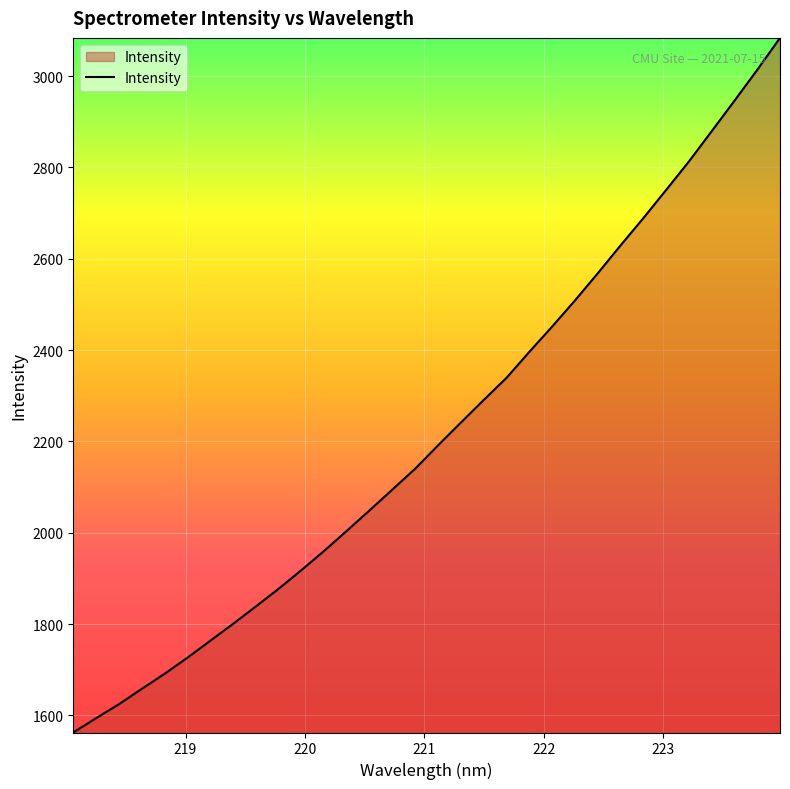

Reading left to right, extract all data points from this chart.

1562.4	1593.9	1624.3	1658.0	1690.9	1726.2	1763.2	1800.3	1838.4	1877.2	1918.1	1960.3	2004.6	2049.5	2095.1	2140.7	2191.8	2241.6	2291.0	2339.5	2396.3	2451.7	2508.8	2568.2	2629.2	2689.0	2750.7	2813.0	2879.3	2946.0	3013.7	3083.7